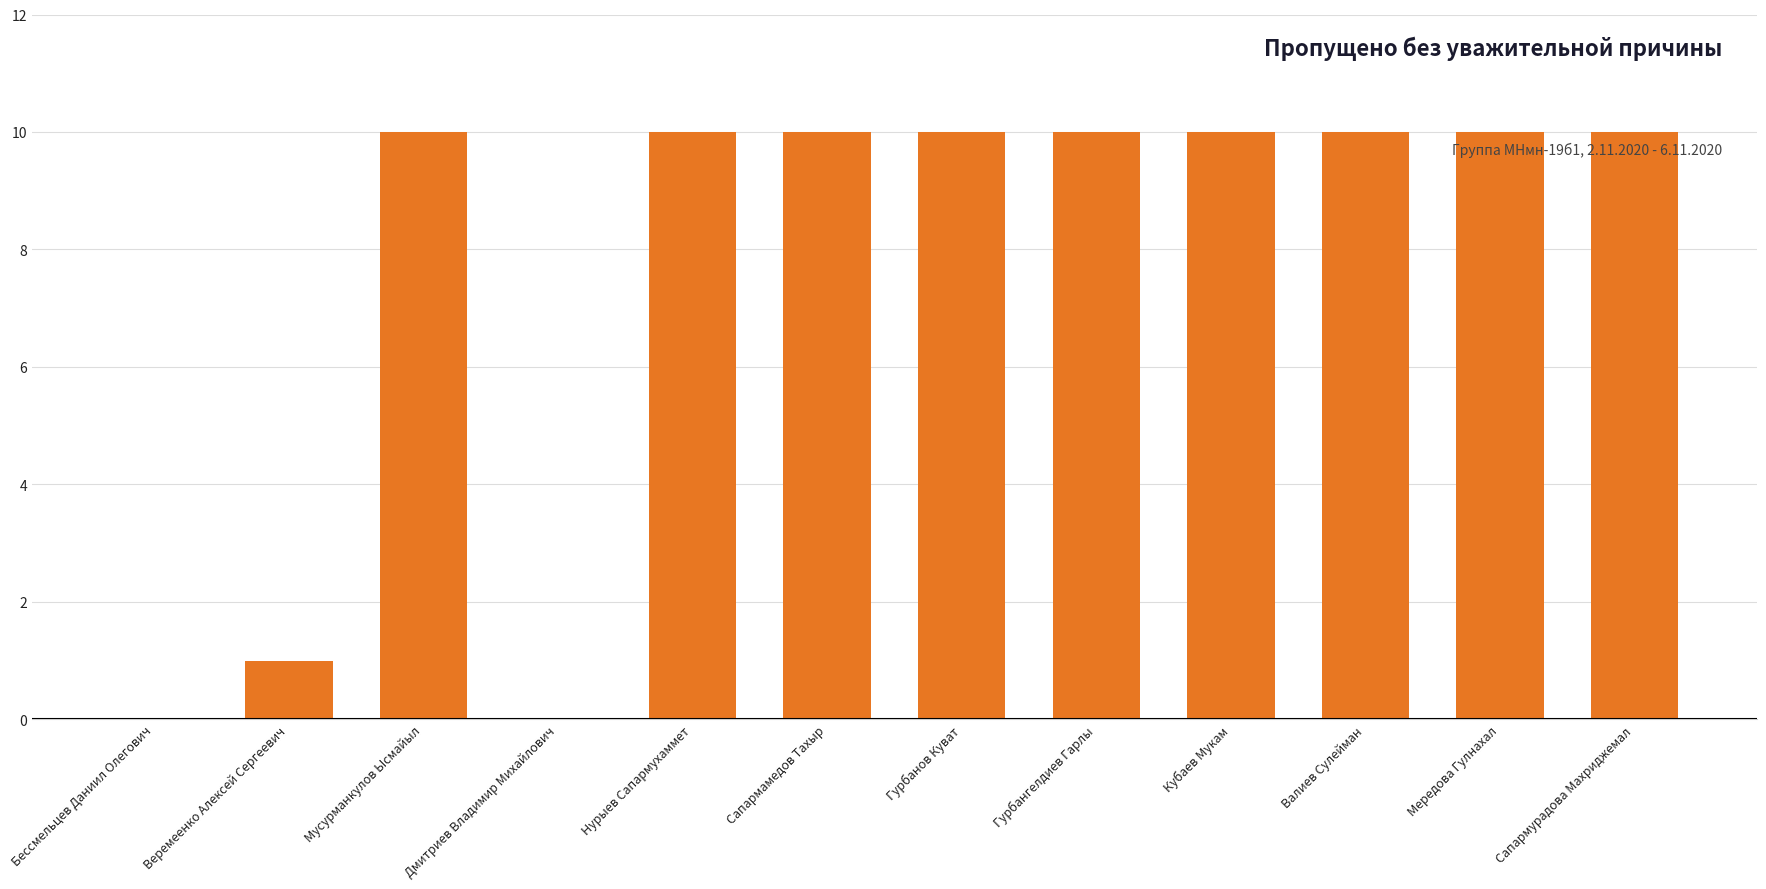

The chart shows a value of 1 at Веремеенко Алексей Сергеевич. True or false?

True